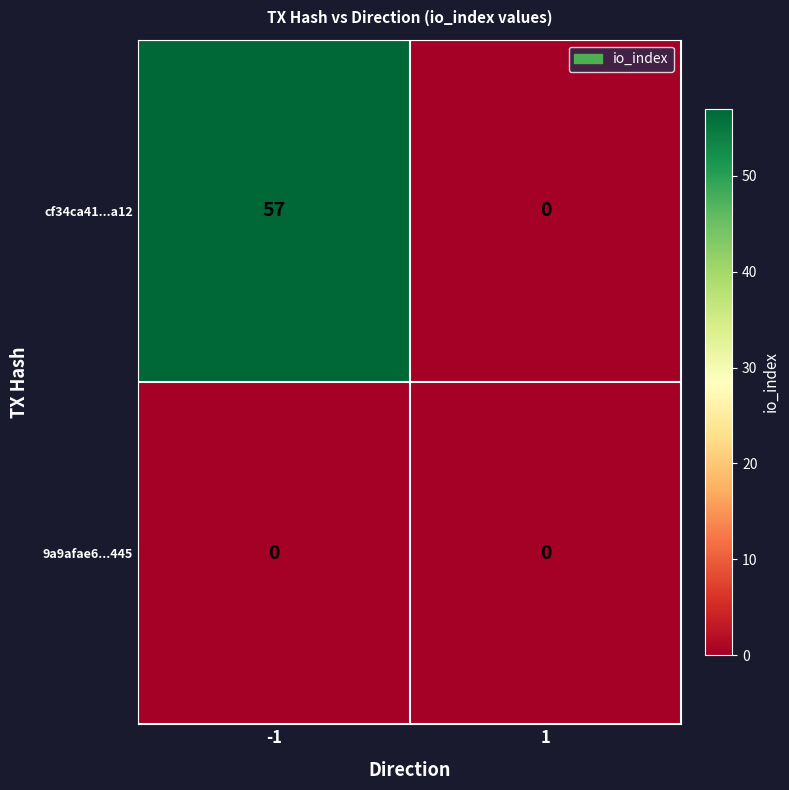

The value of cf34ca41...a12 at 1 is 0. True or false?

True